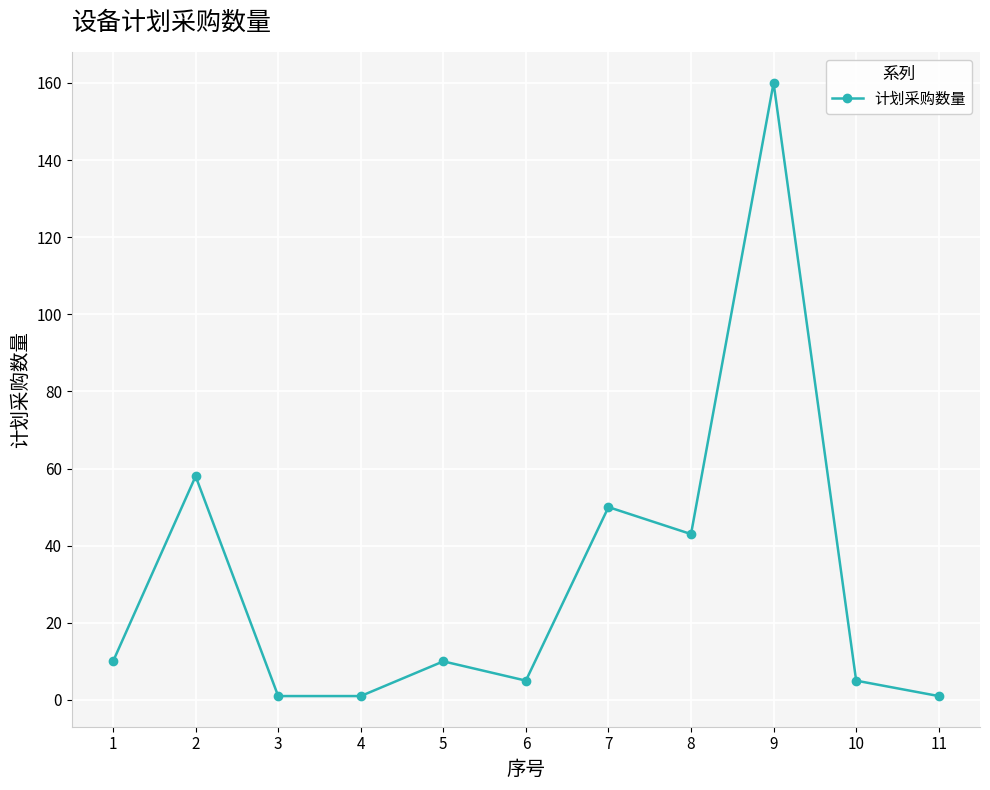

Reading right to left, extract all data points from this chart.

11=1	10=5	9=160	8=43	7=50	6=5	5=10	4=1	3=1	2=58	1=10